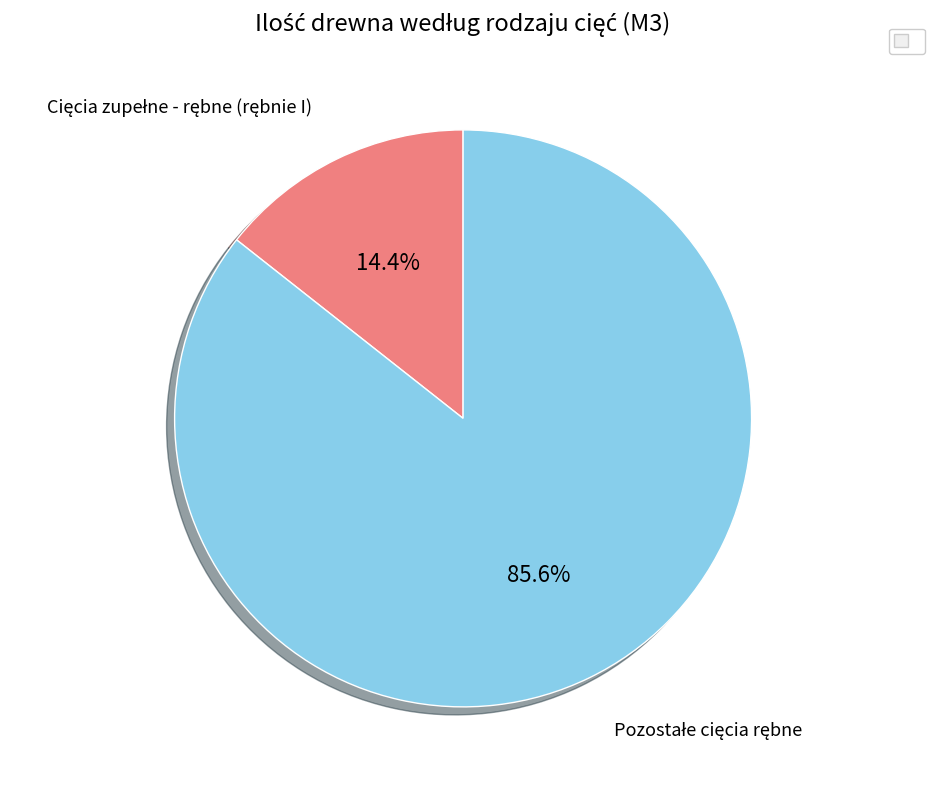

What is the largest slice in the pie chart?

Pozostałe cięcia rębne